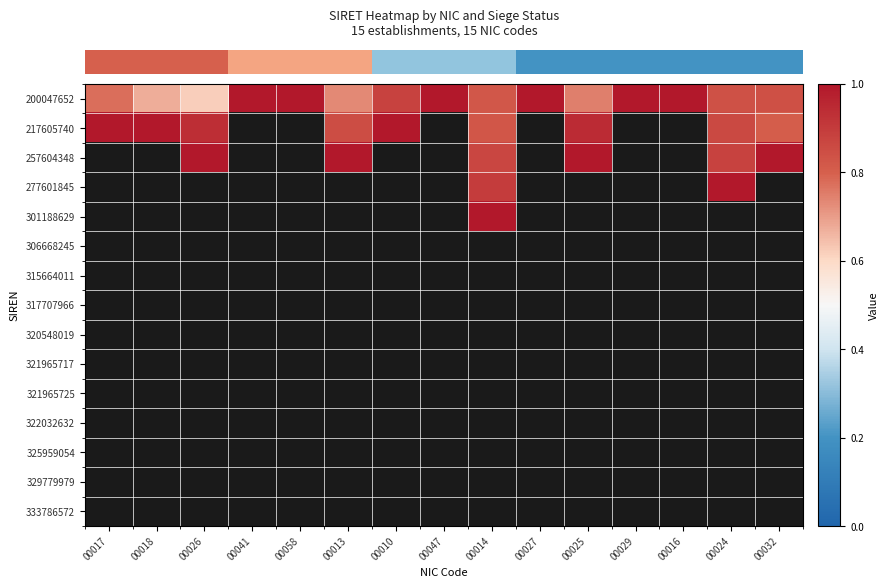

Which label corresponds to the smallest value in the chart?

00026